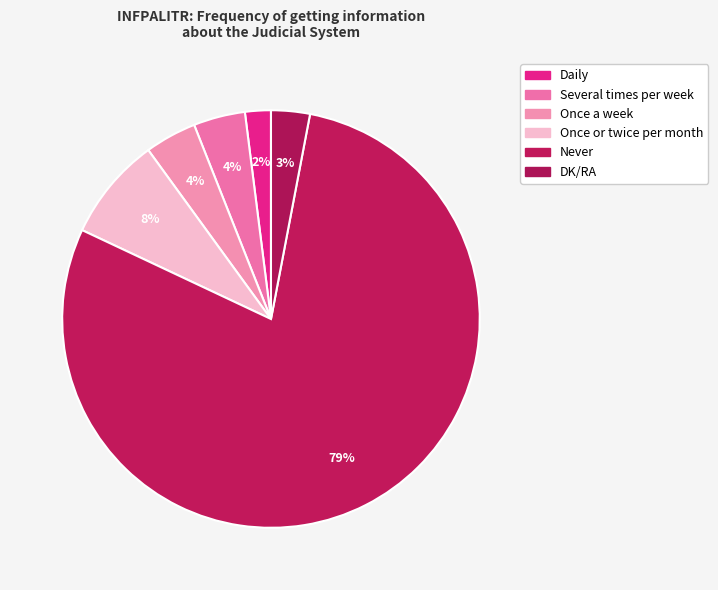

The Several times per week slice represents 4% of the pie. True or false?

True